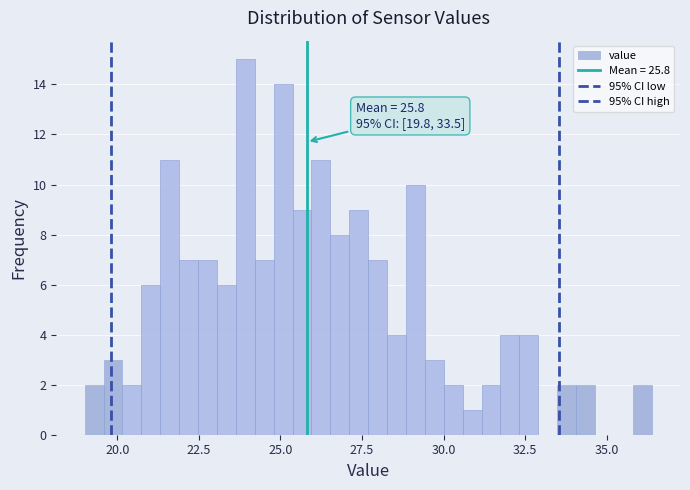

Read against the x-axis, roughly where is the centre of the tallest bar?

24.0